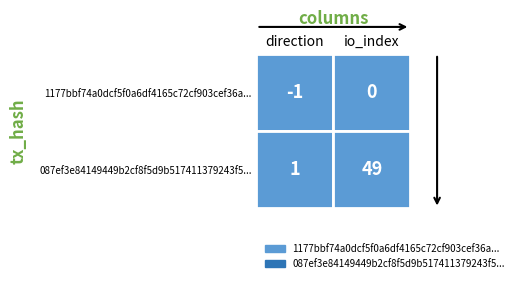

What is the sum of the 1177bbf74a0dcf5f0a6df4165c72cf903cef36a values at 0 and 1?

-1